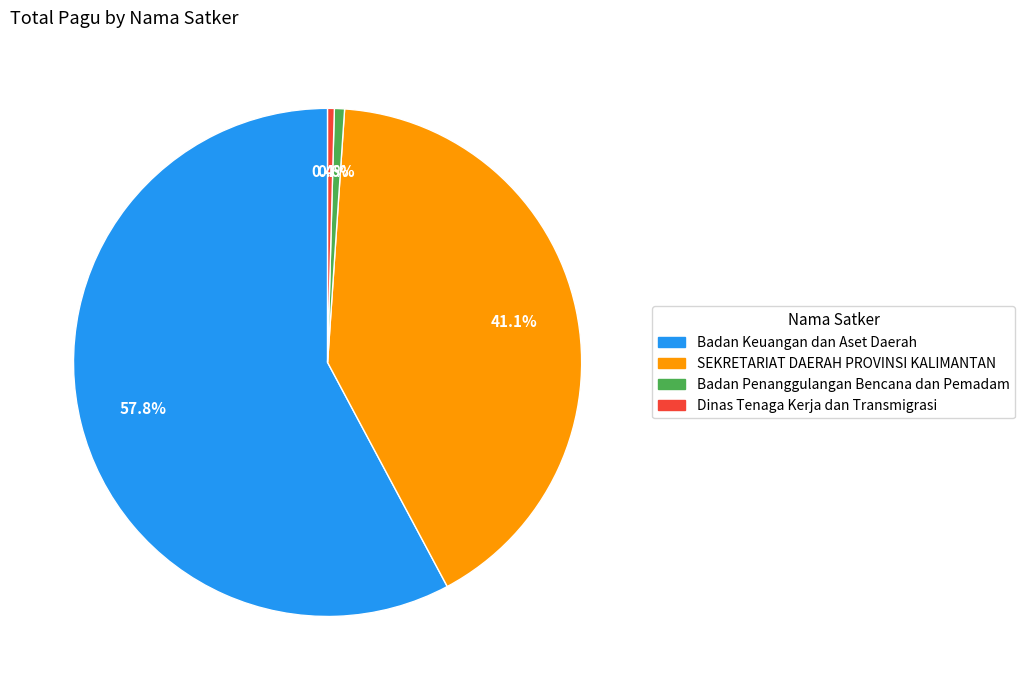

How many segments does this pie chart have?

4